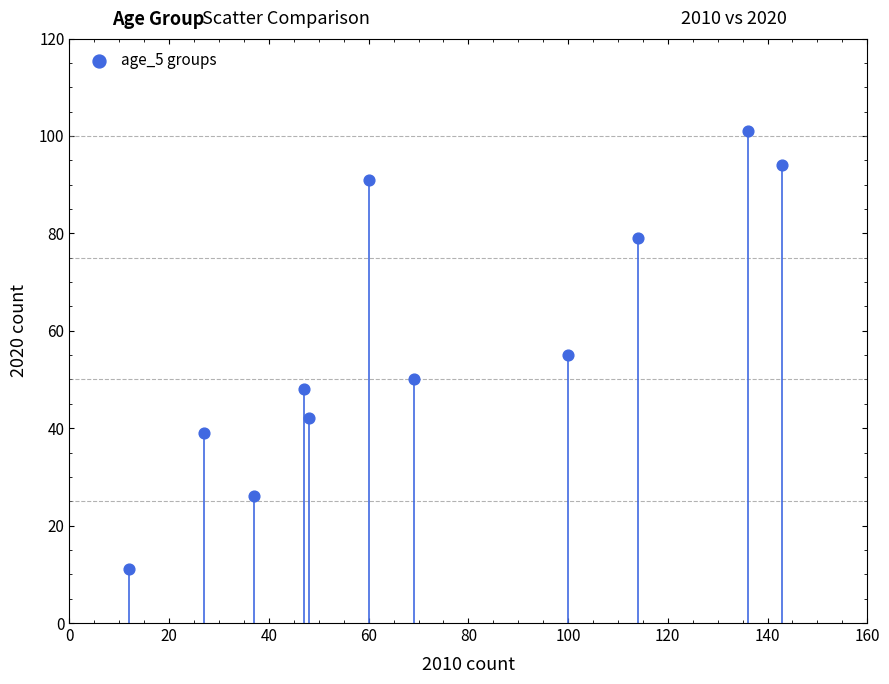

What is the average X value?

72